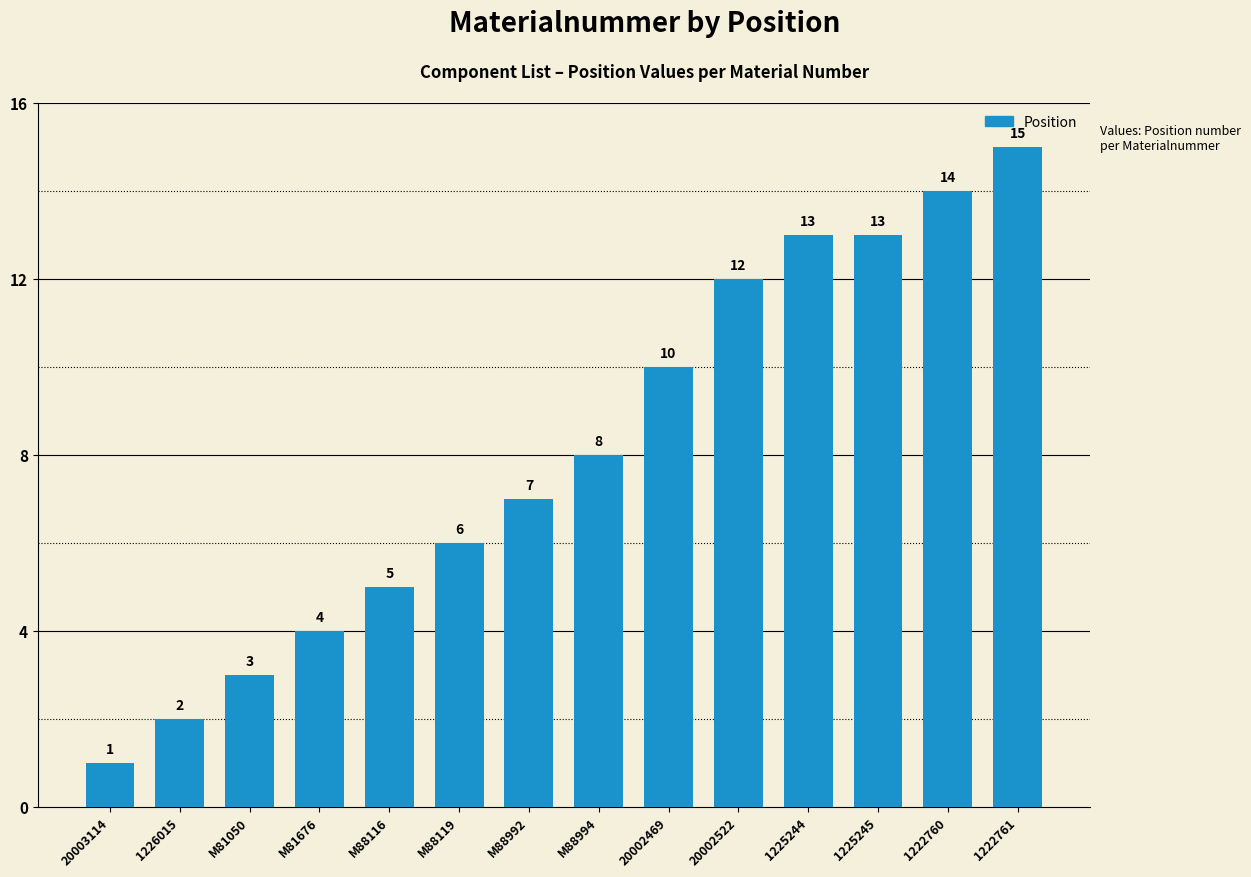

What value does the data have at 1225244, to the nearest 10?

10